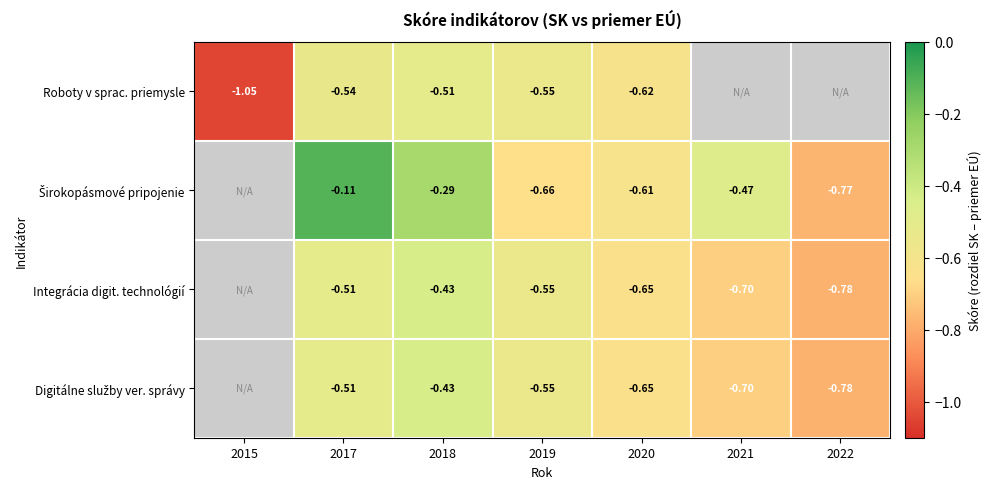

List the labels in order of Širokopásmové pripojenie value, largest first.

2015, 2017, 2018, 2021, 2020, 2019, 2022